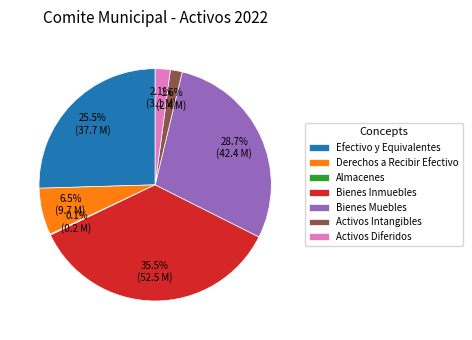

Is the sum of Bienes Inmuebles and Efectivo y Equivalentes greater than half?

Yes